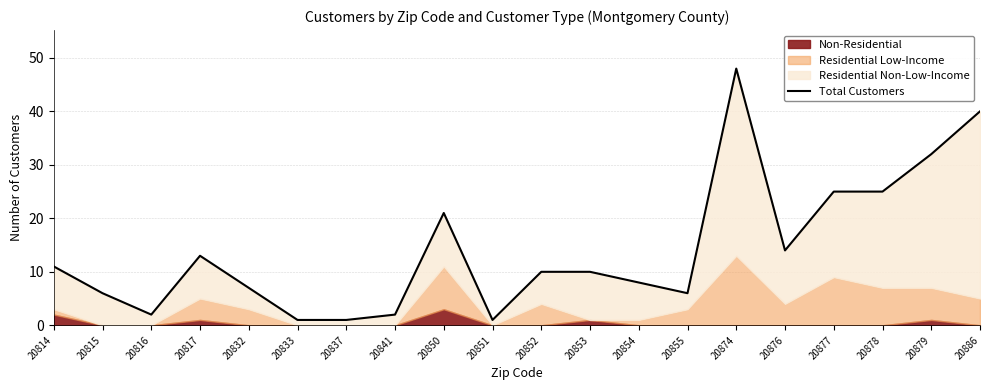

At which category does the chart reach its peak across all series?

20874